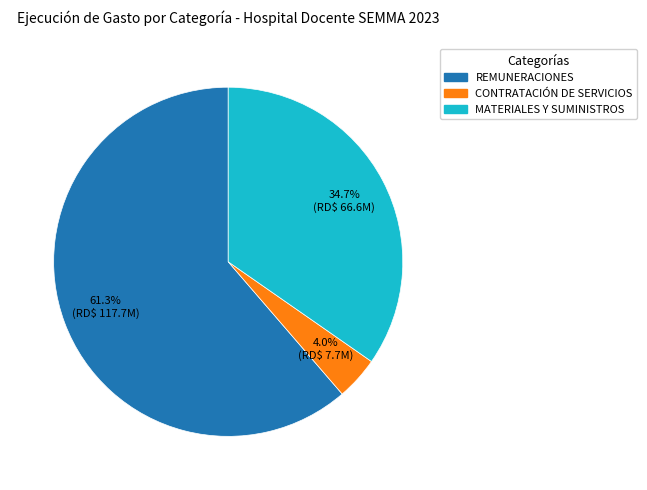

To the nearest percent, what is the difference between the largest and smallest slice percentages?

57%